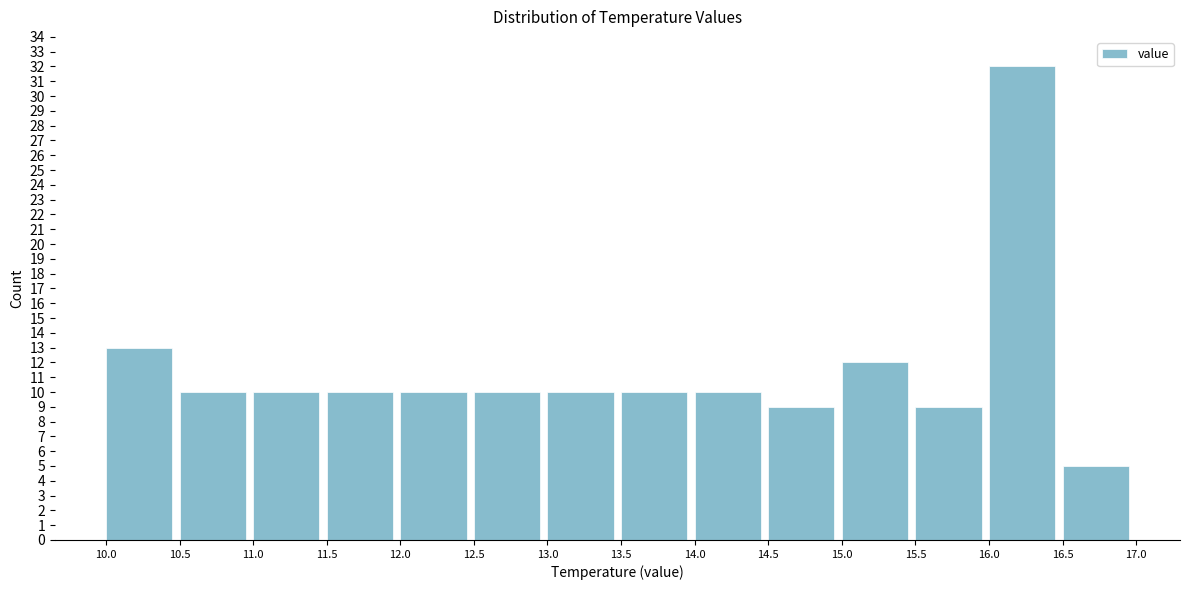

What is the height of the bar covering 14.5 to 15.0 on the x-axis? The values are not printed on the chart, so give them approximately, as read against the axis.

9